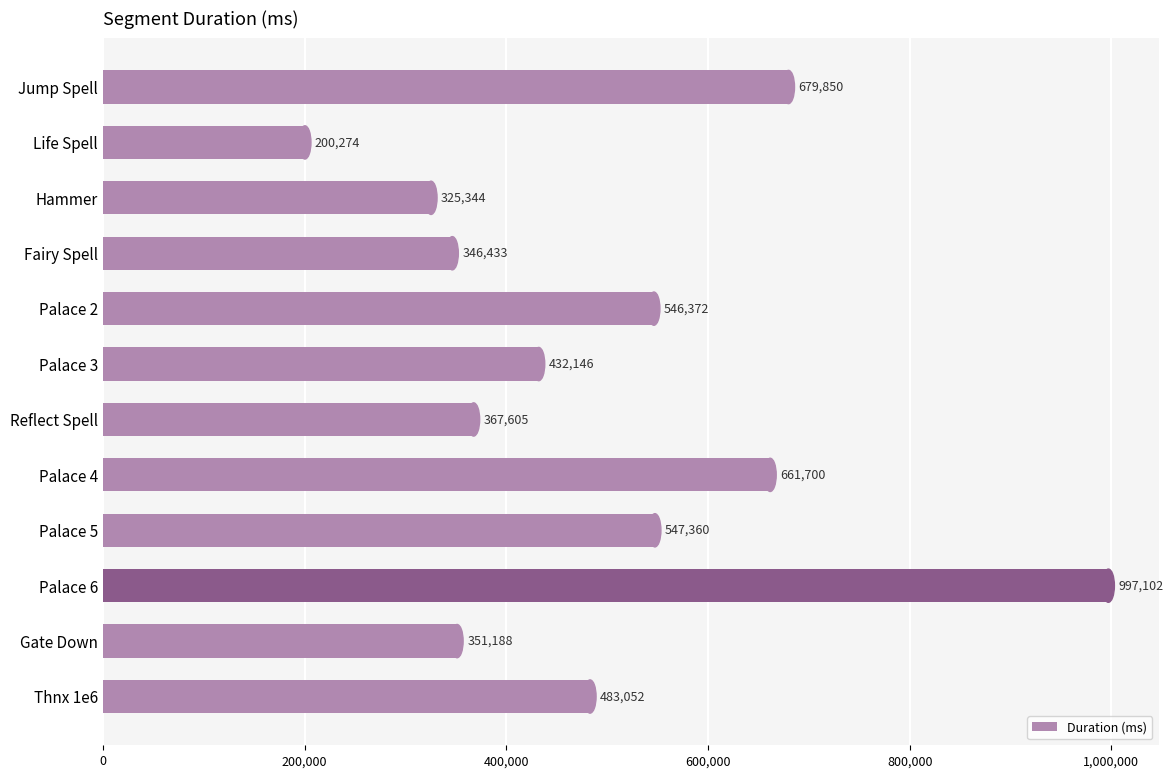

What is the sum of all values?

5938426